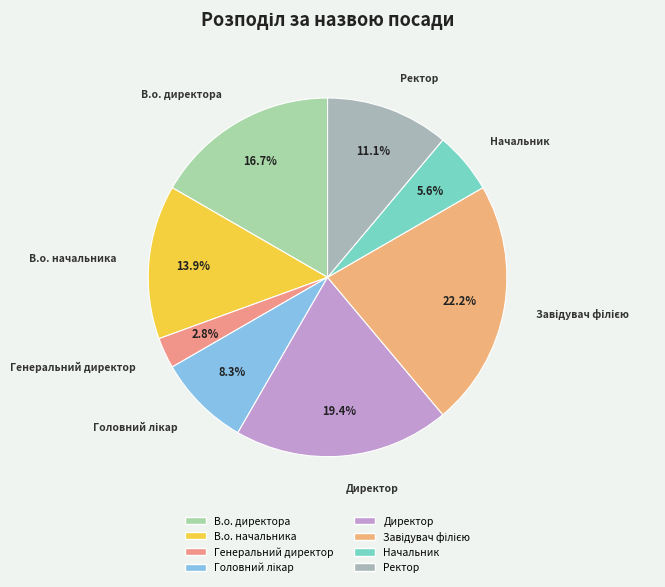

How many slices are in this pie chart?

8